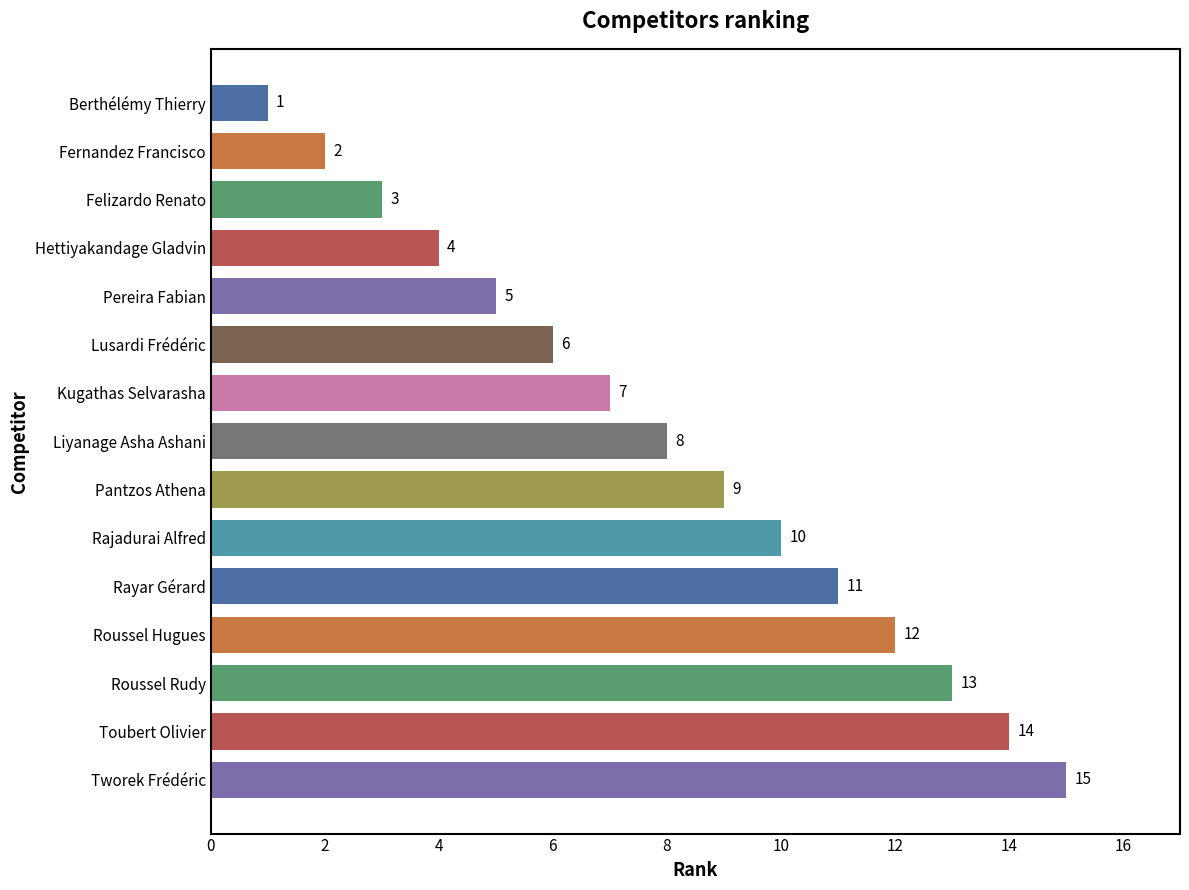

What is the label of the 5th bar from the top?

Pereira Fabian